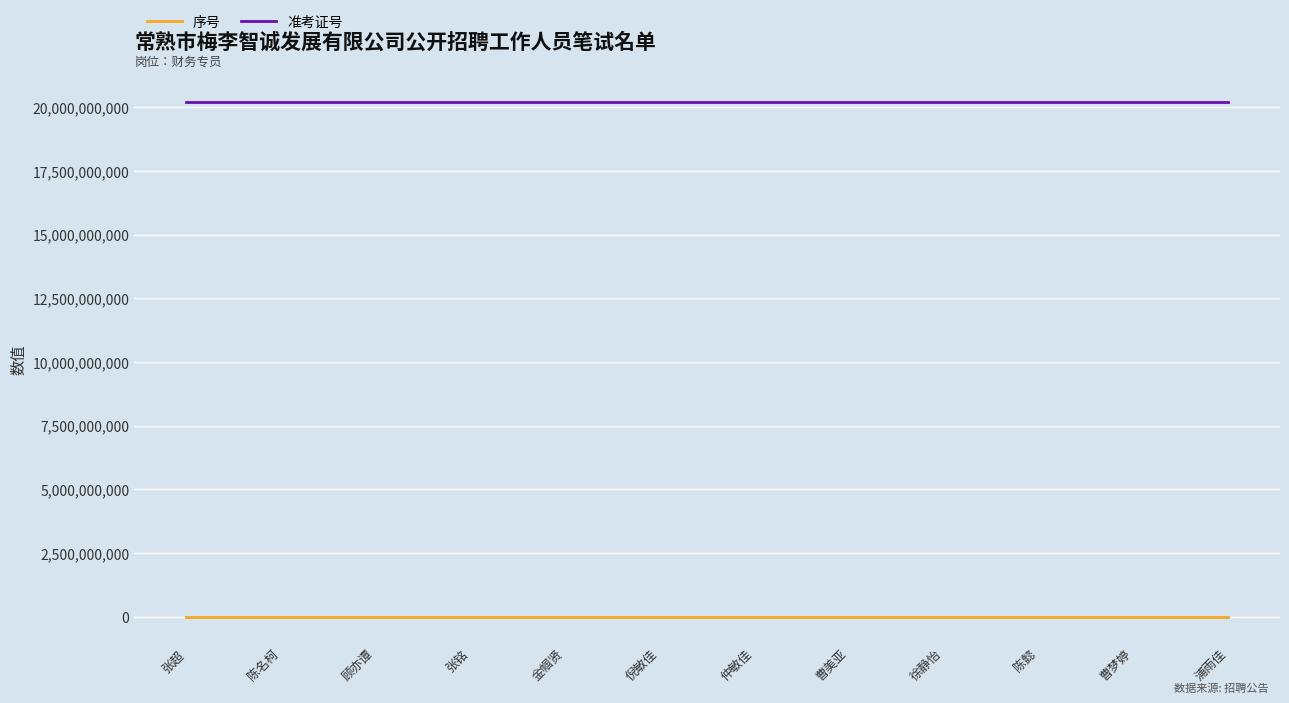

Rank the series by their average value, from lowest to highest.

序号, 准考证号